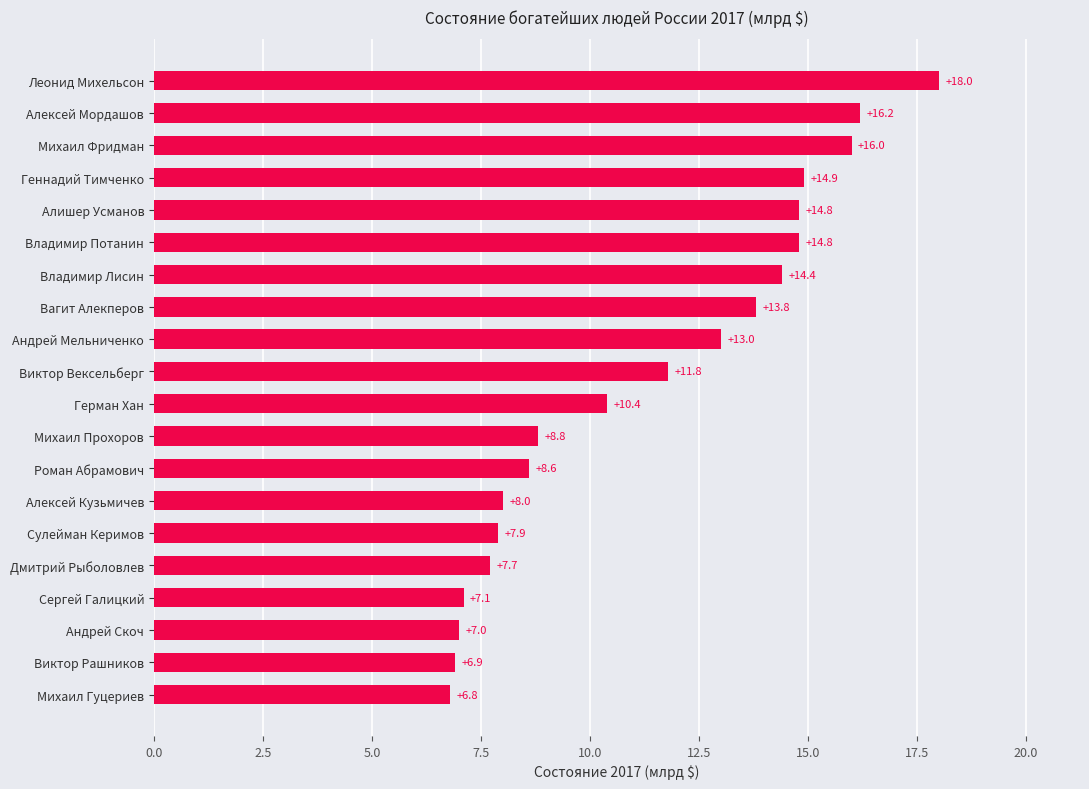

Reading bottom to top, transcribe all the data shown in this chart.

Михаил Гуцериев=6.8	Виктор Рашников=6.9	Андрей Скоч=7.0	Сергей Галицкий=7.1	Дмитрий Рыболовлев=7.7	Сулейман Керимов=7.9	Алексей Кузьмичев=8.0	Роман Абрамович=8.6	Михаил Прохоров=8.8	Герман Хан=10.4	Виктор Вексельберг=11.8	Андрей Мельниченко=13.0	Вагит Алекперов=13.8	Владимир Лисин=14.4	Владимир Потанин=14.8	Алишер Усманов=14.8	Геннадий Тимченко=14.9	Михаил Фридман=16.0	Алексей Мордашов=16.2	Леонид Михельсон=18.0